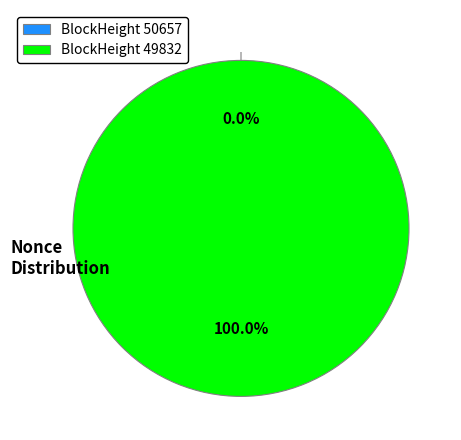

To the nearest percent, what is the average slice percentage?

50%